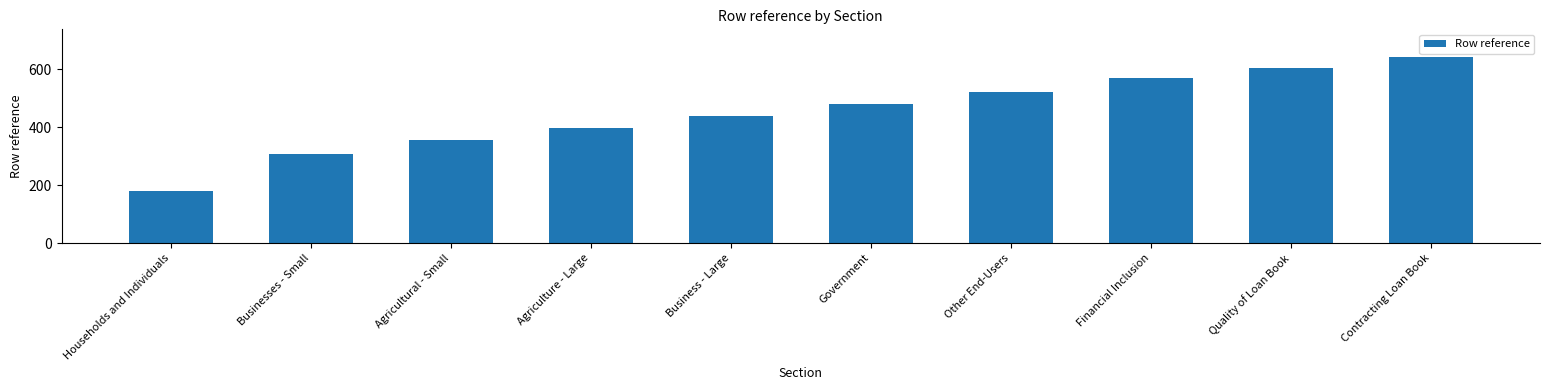

Reading right to left, list all the values displayed in this chart.

641	603	568	520	478	438	396	354	306	181